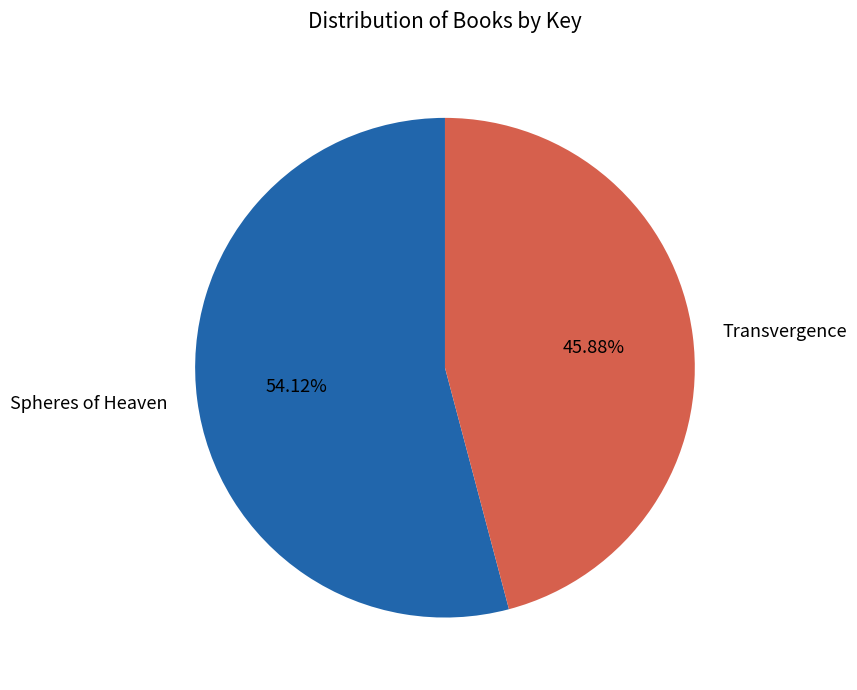

To the nearest percent, what is the difference between the Transvergence and Spheres of Heaven slice percentages?

8%